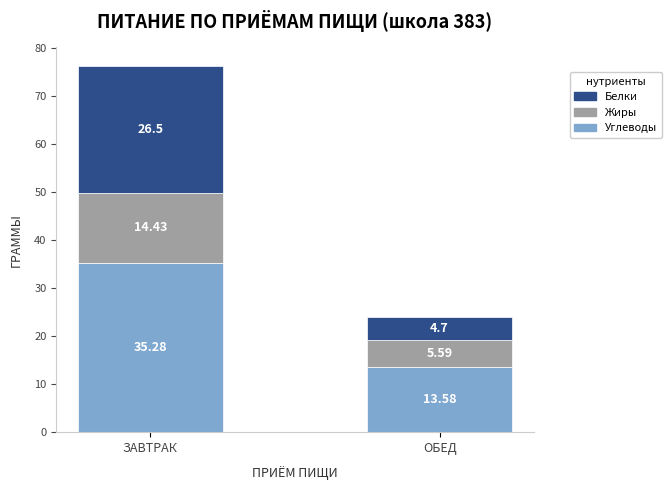

What is the sum of all Углеводы values?

48.9